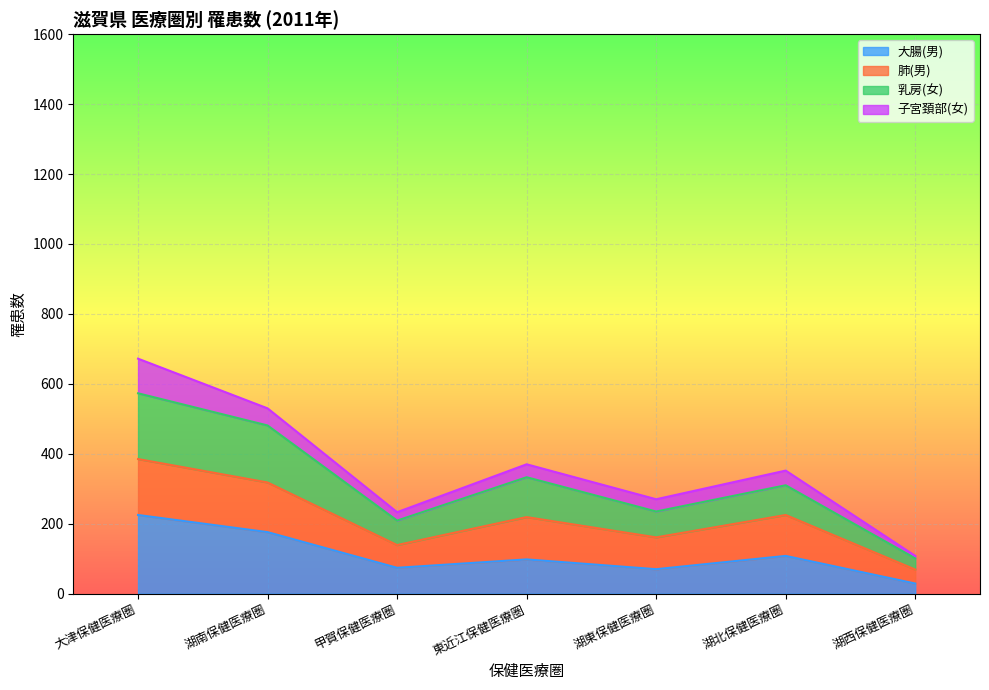

At which category is the sum across all series the highest?

大津保健医療圏